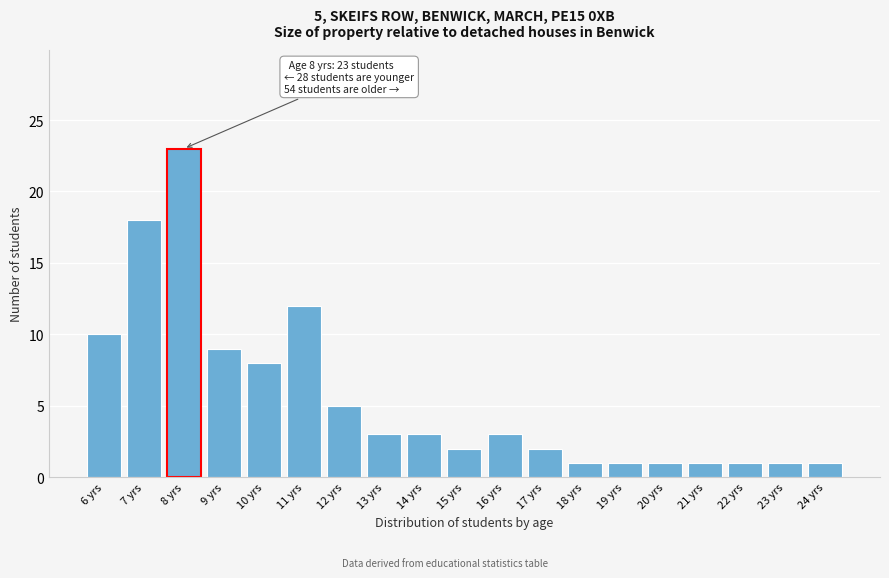

Reading left to right, what are all the values shown in this chart?

10	18	23	9	8	12	5	3	3	2	3	2	1	1	1	1	1	1	1